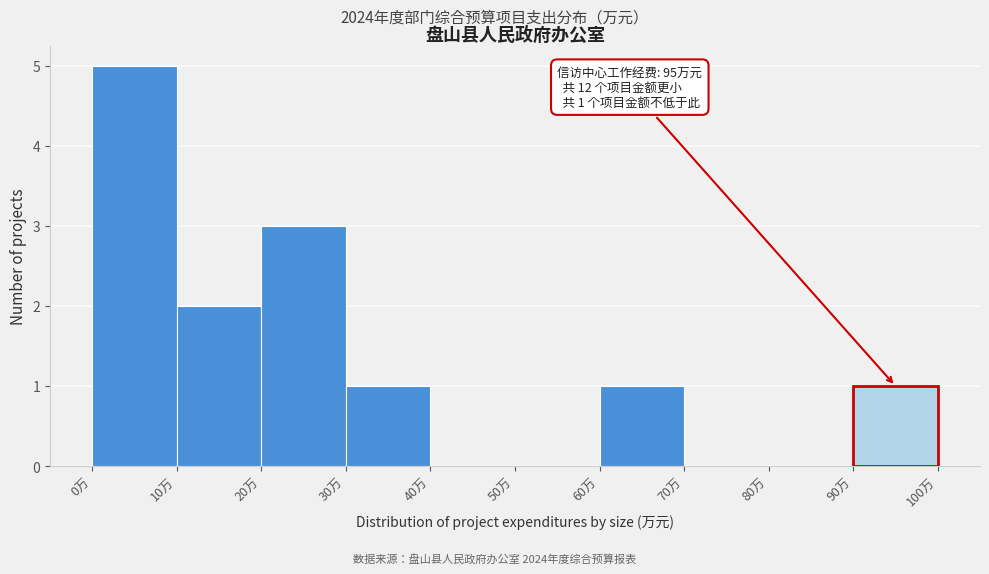

Over which range of the x-axis is the bar tallest?

0 to 10